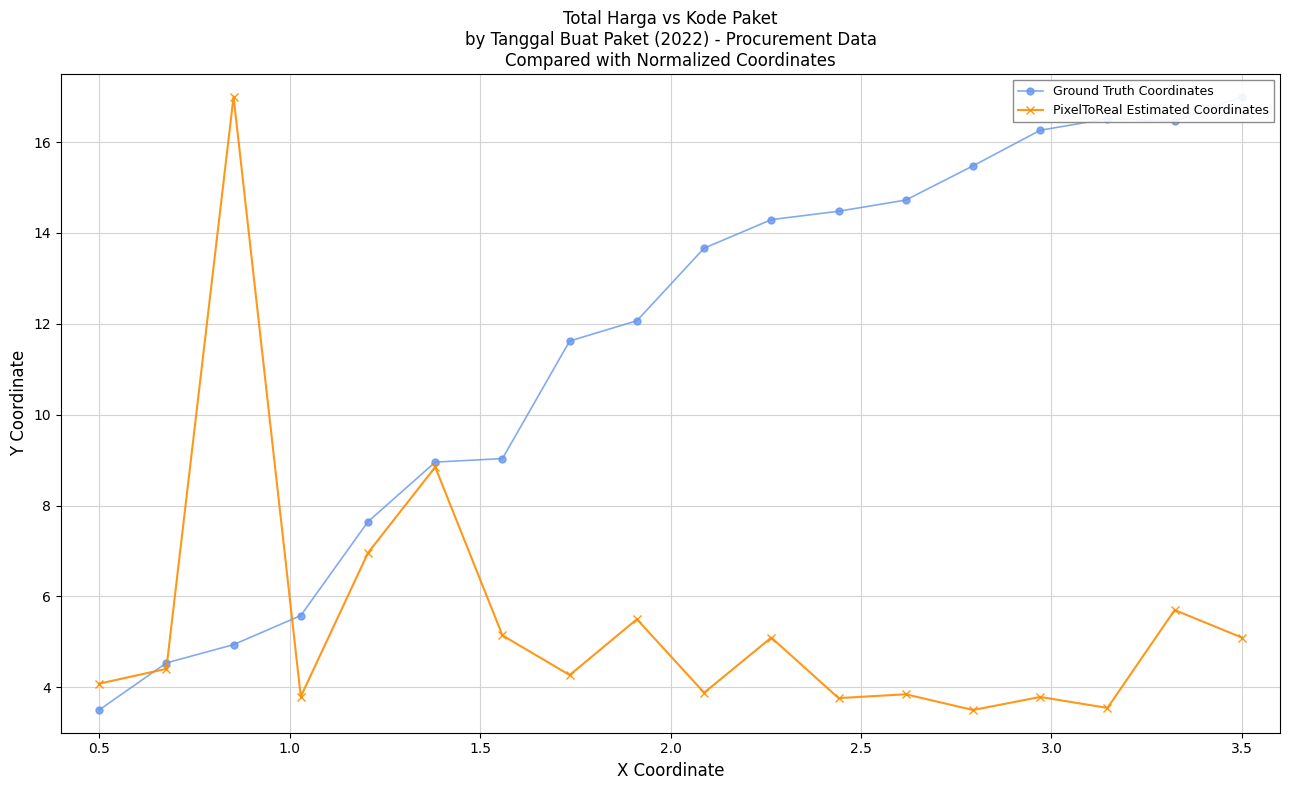

How many data points in PixelToReal Estimated Coordinates are less than 4?

7